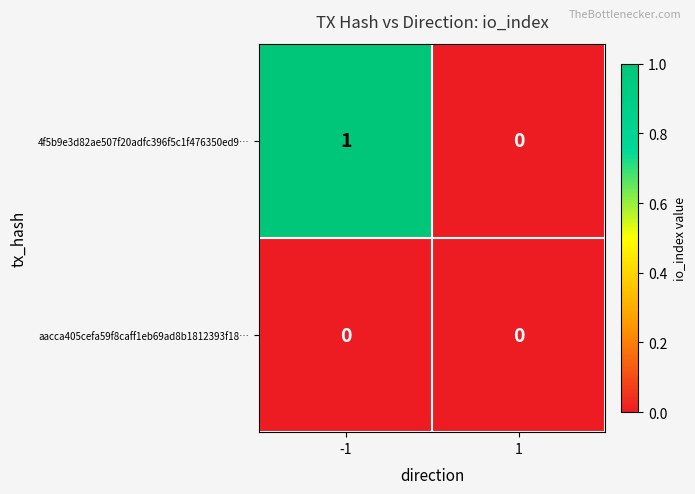

Is it true that 4f5b9e3d82ae507f20adfc396f5c1f476350ed9… equals 2 at -1?

False